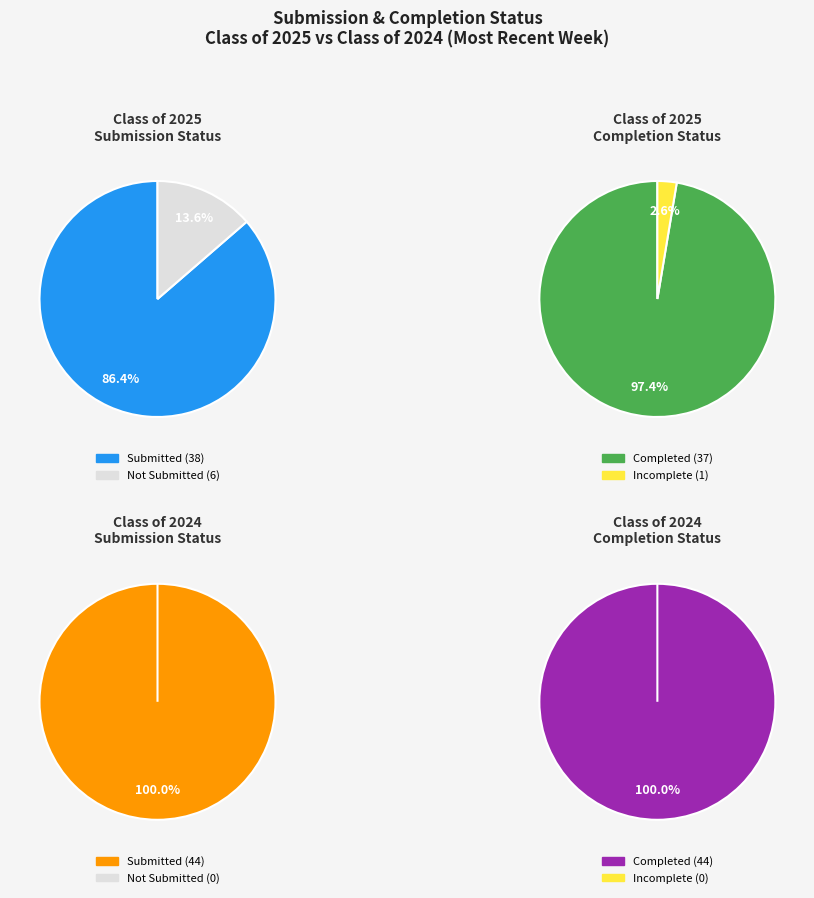

Does 24 account for over 50% of the chart?

No